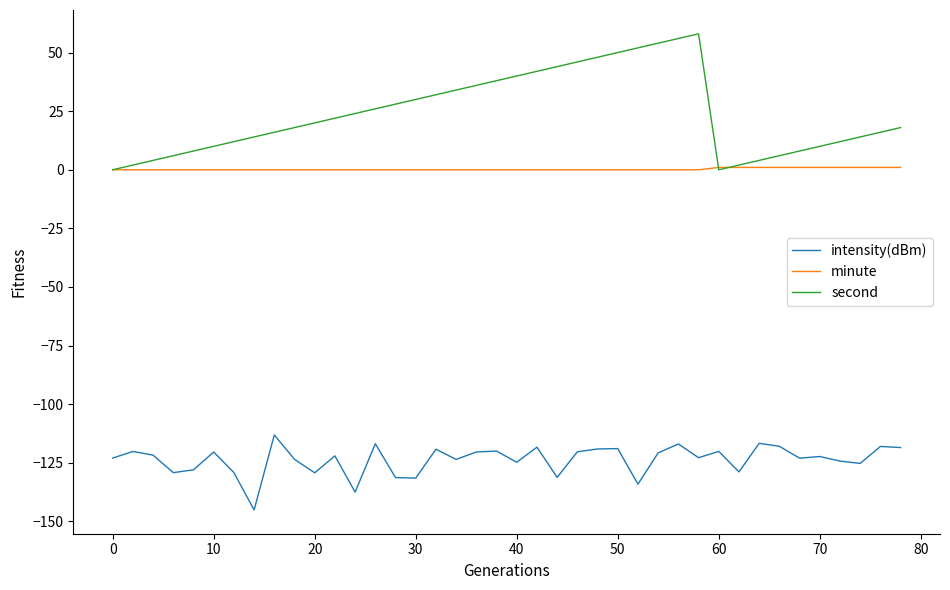

Which series has the largest range (max minus min)?

second